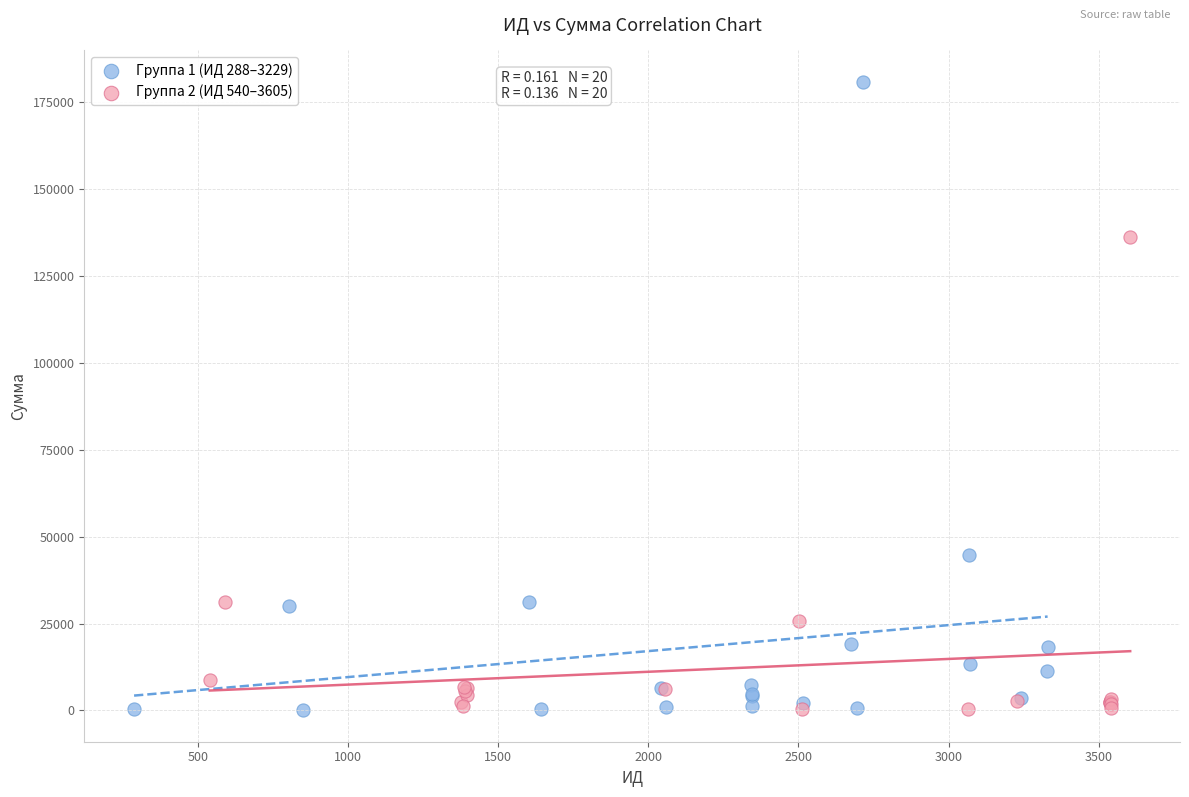

Which series reaches the maximum Y coordinate?

Группа 1 (ИД 288–3229)